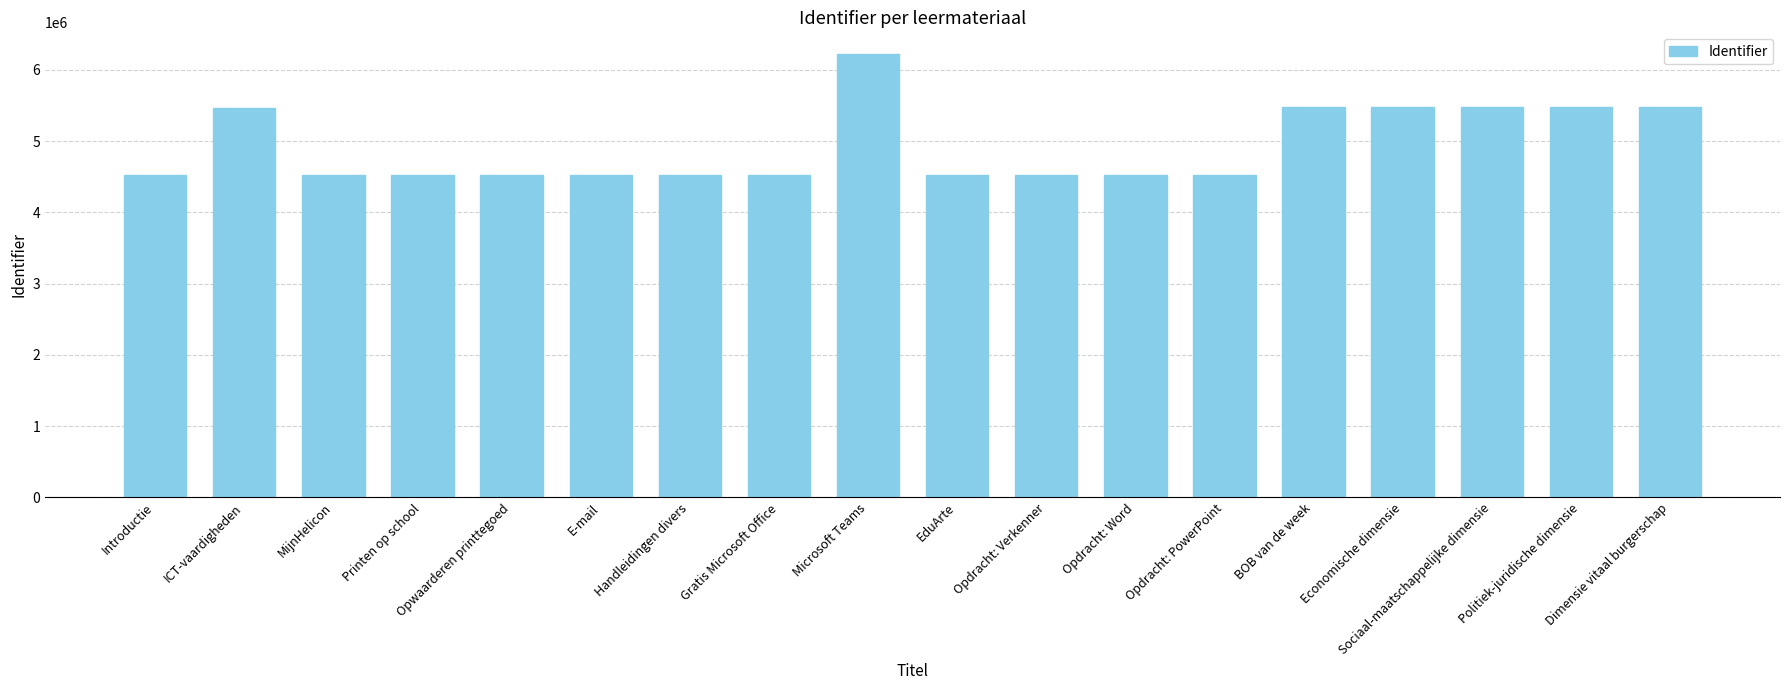

Count the number of categories in the chart.

18